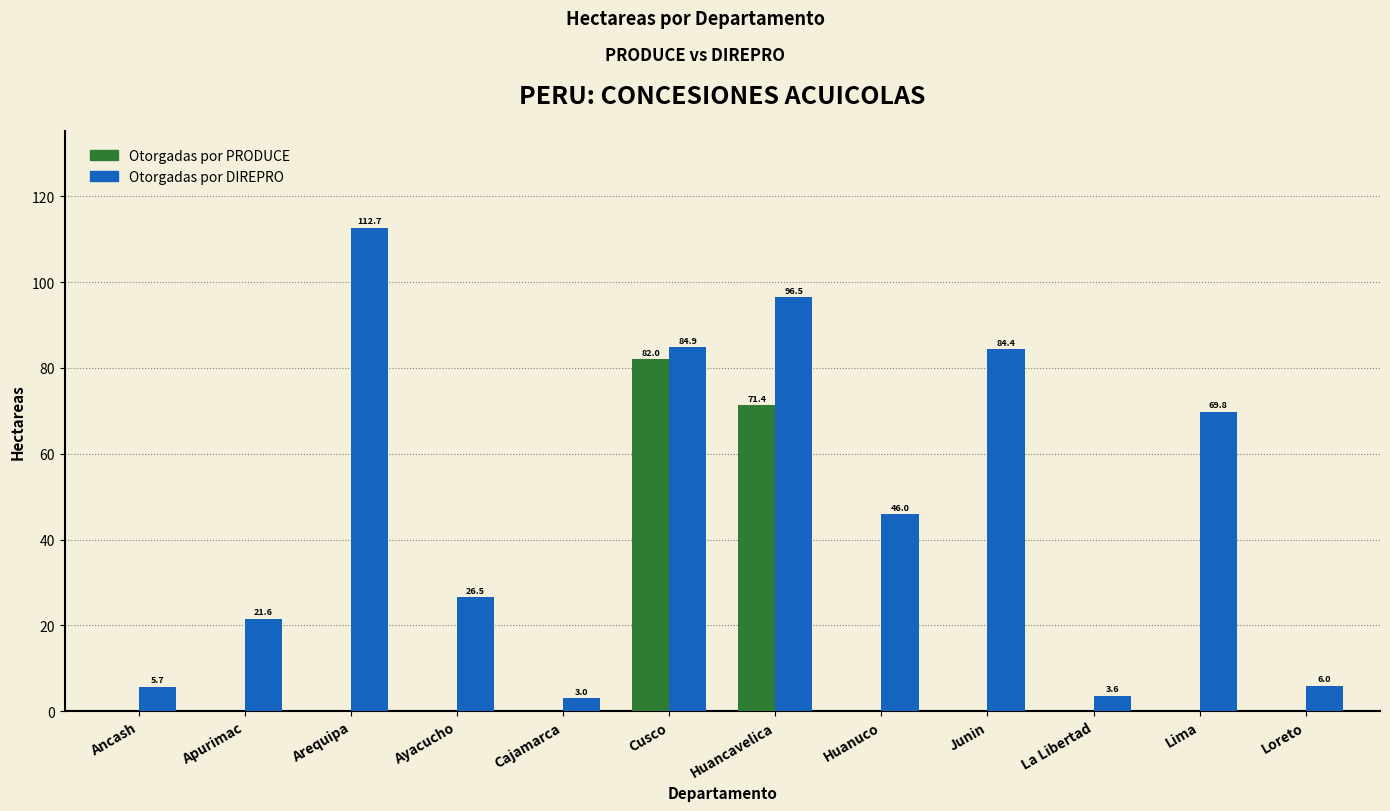

Reading left to right, transcribe all the data shown in this chart.

Otorgadas por PRODUCE: Ancash=0.0	Apurimac=0.0	Arequipa=0.0	Ayacucho=0.0	Cajamarca=0.0	Cusco=82.0	Huancavelica=71.4	Huanuco=0.0	Junin=0.0	La Libertad=0.0	Lima=0.0	Loreto=0.0
Otorgadas por DIREPRO: Ancash=5.7	Apurimac=21.6	Arequipa=112.7	Ayacucho=26.5	Cajamarca=3.0	Cusco=84.9	Huancavelica=96.5	Huanuco=46.0	Junin=84.4	La Libertad=3.6	Lima=69.8	Loreto=6.0